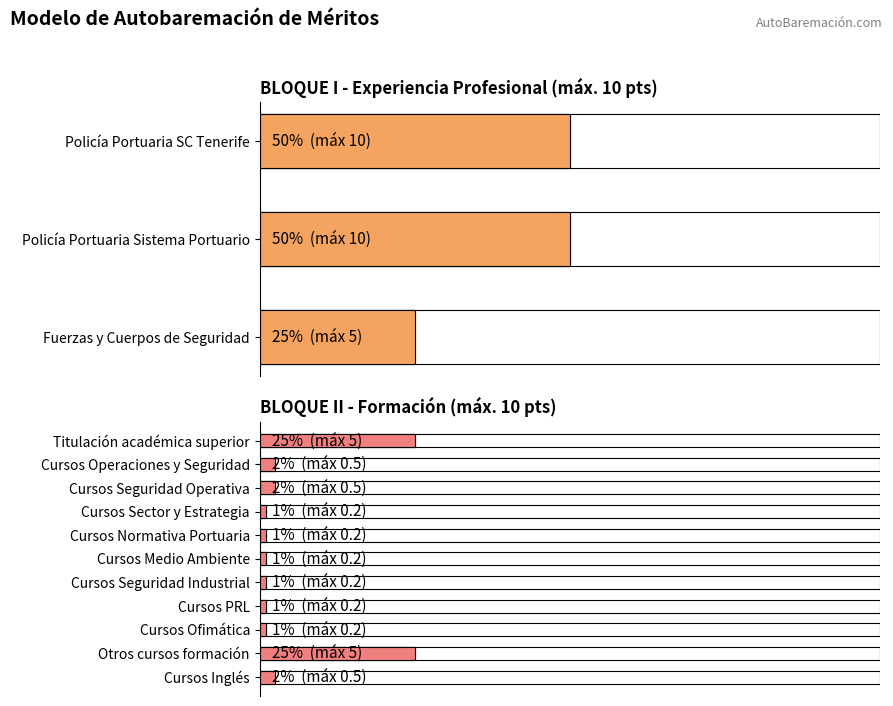

What is the sum of the values at Cursos Medio Ambiente and Cursos Normativa Portuaria?

0.4